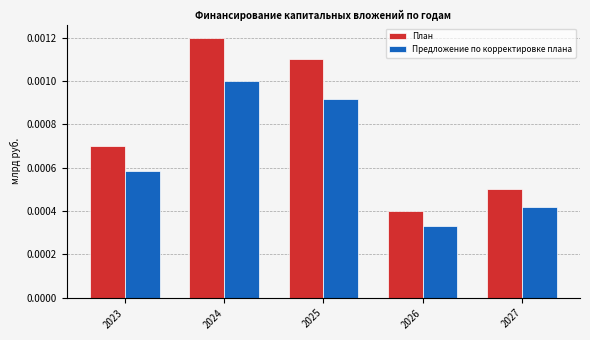

Between 2023 and 2025, which series saw the biggest shift?

План